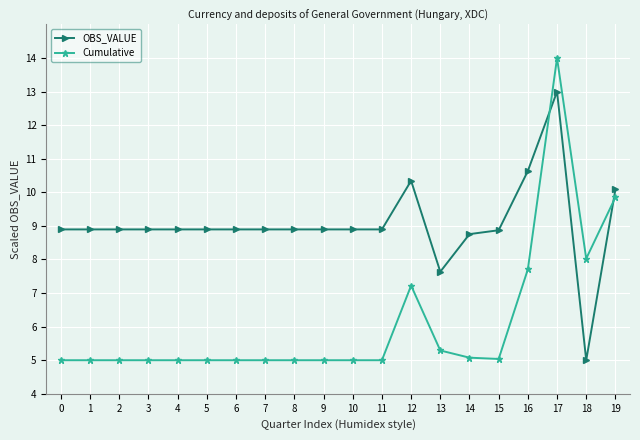

What value does the Cumulative series have at 19?

9.9